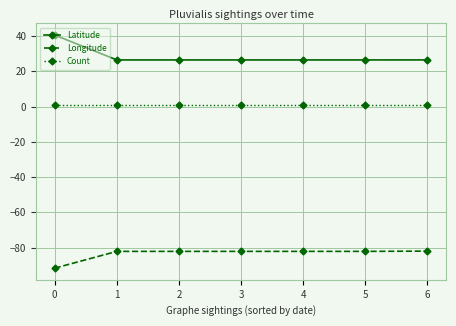

True or false: Latitude and Longitude intersect in this chart.

False